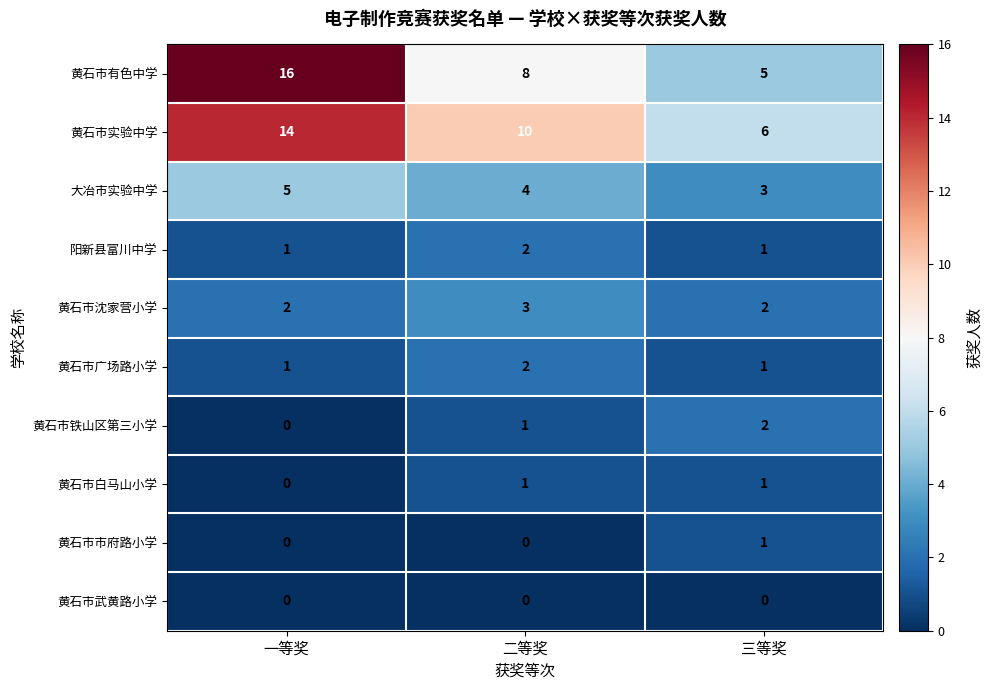

How many categories are shown in the chart?

3